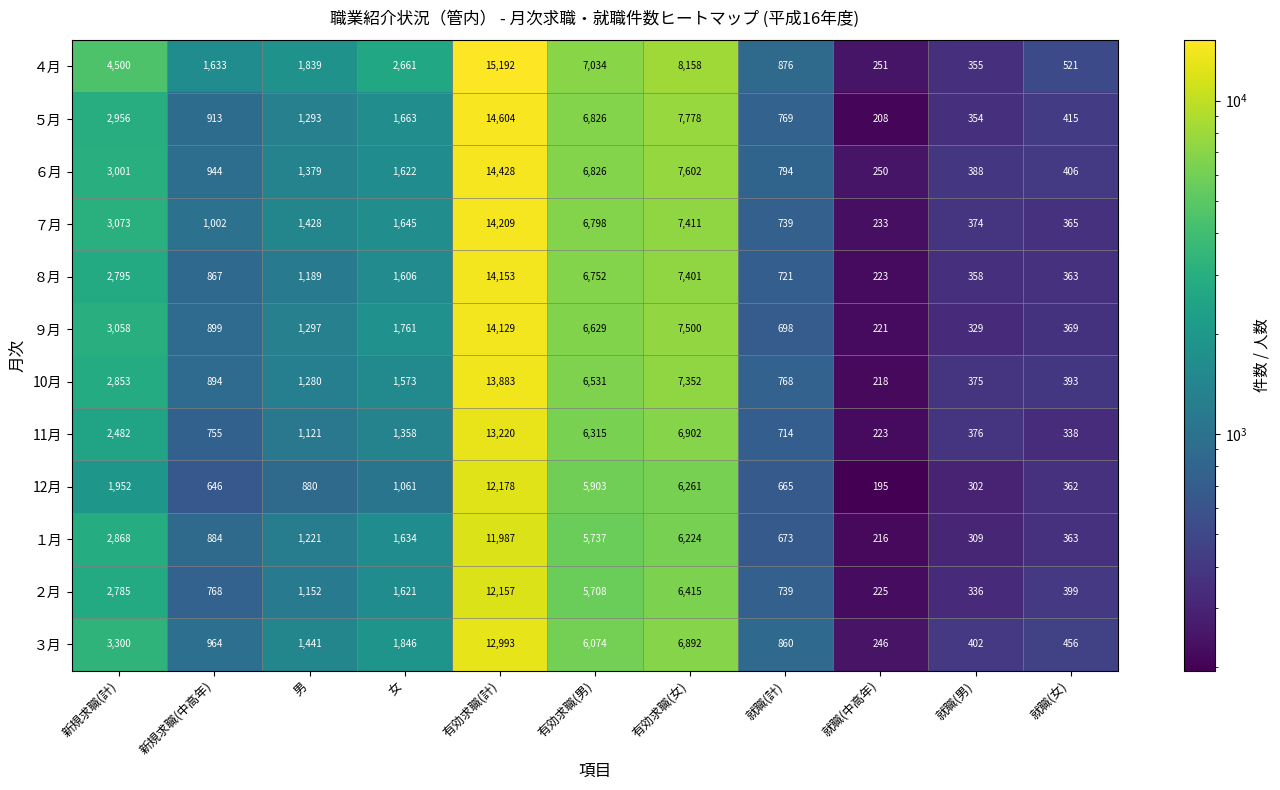

Is it true that １月 equals 196 at 就職(男)?

False